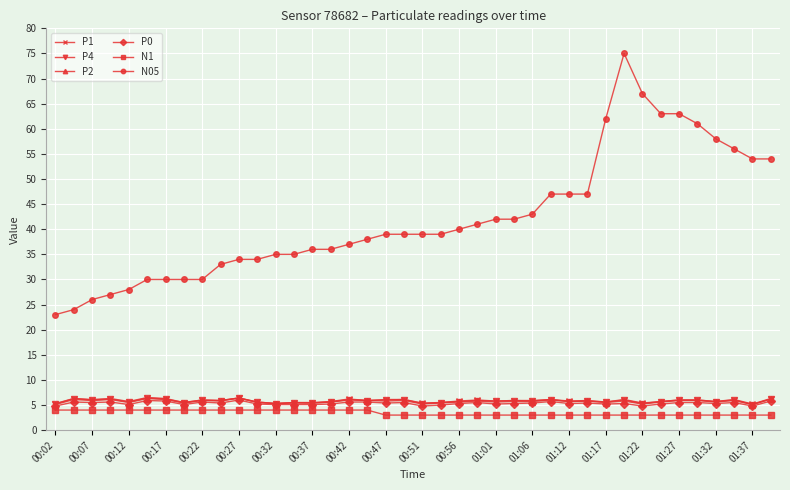

What is the average value of the P2 series?

5.7